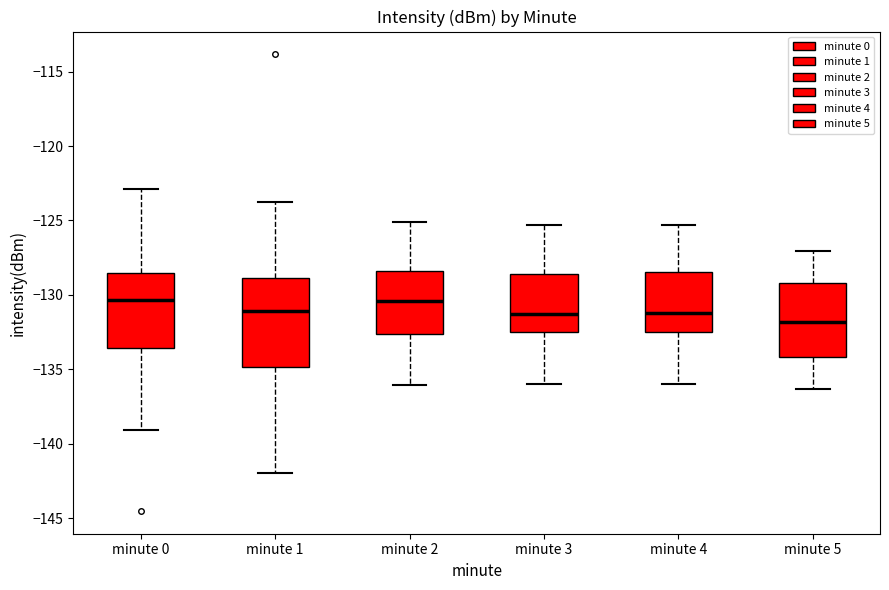

Comparing the boxes themselves (not the whiskers), which one is the tallest?

minute 1